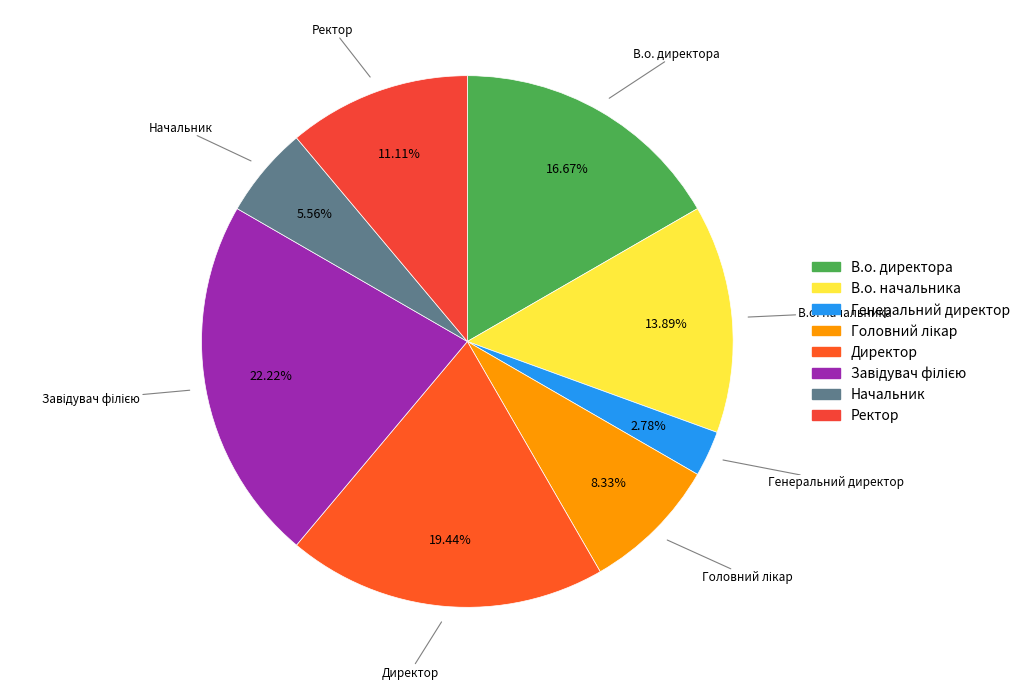

What is the smallest slice in the pie chart?

Генеральний директор